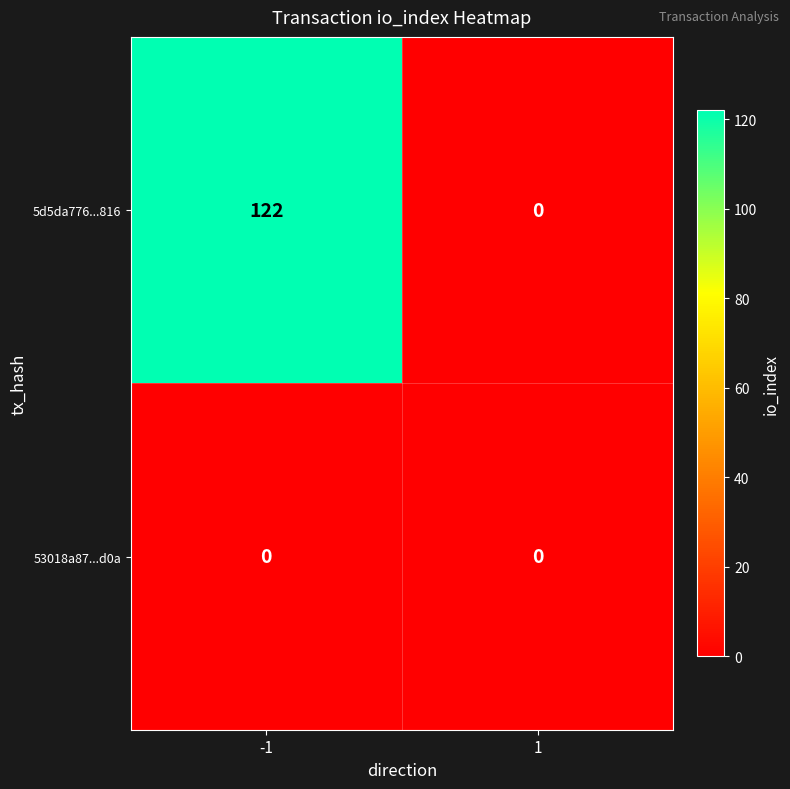

How many data points does each series have?

2